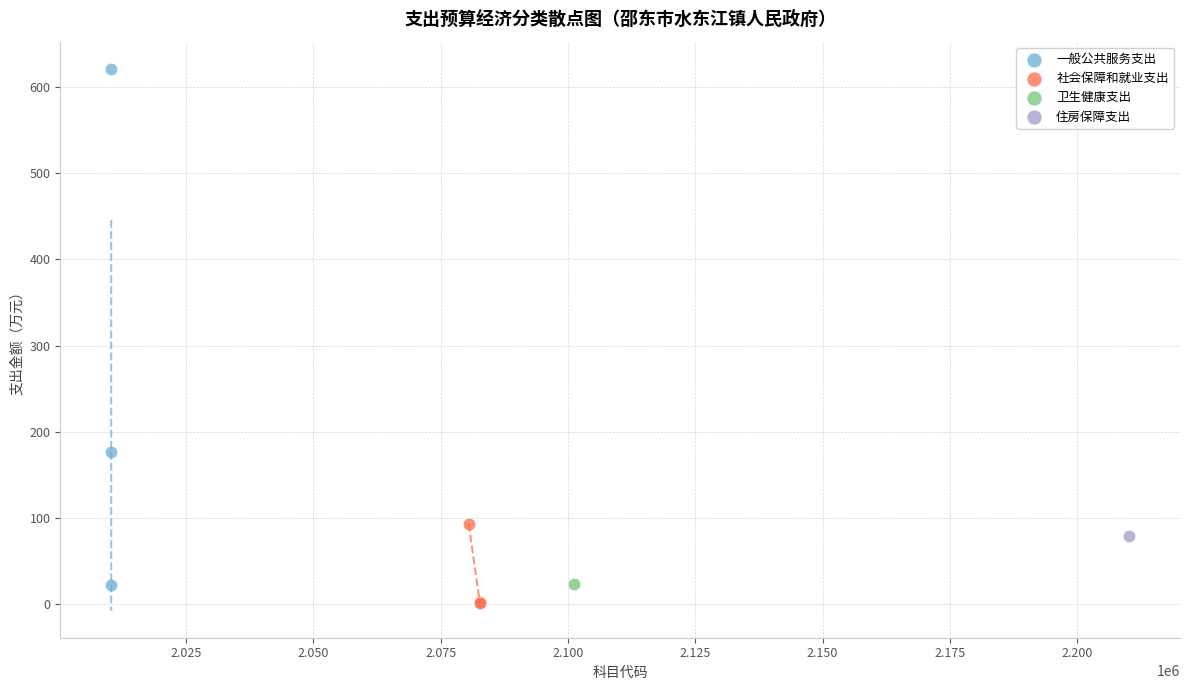

Which series reaches the minimum Y coordinate?

社会保障和就业支出